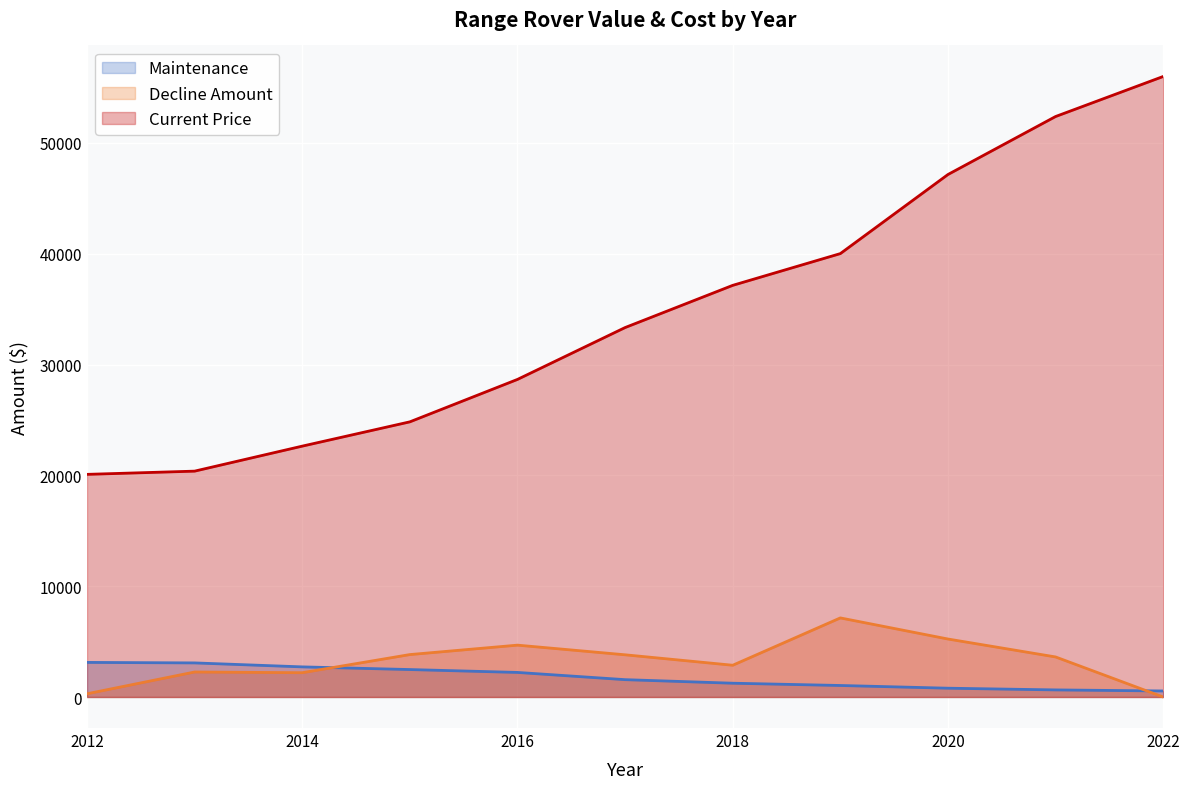

What are all the series names shown in the legend?

Maintenance, Decline Amount, Current Price